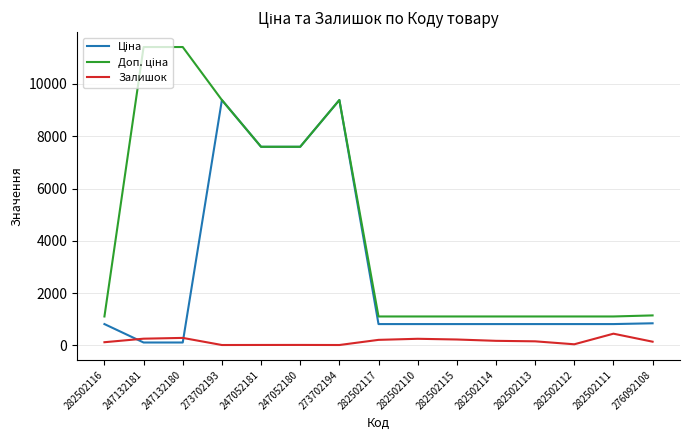

At which category does the chart reach its peak across all series?

247132181